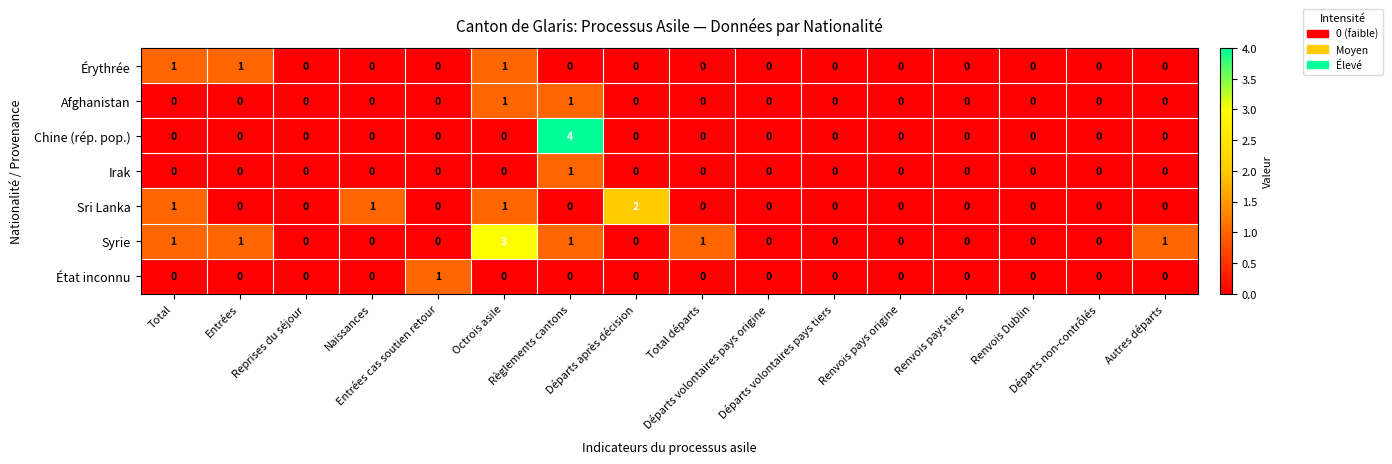

Count the Chine (rép. pop.) values in the range 0 to 1.

15